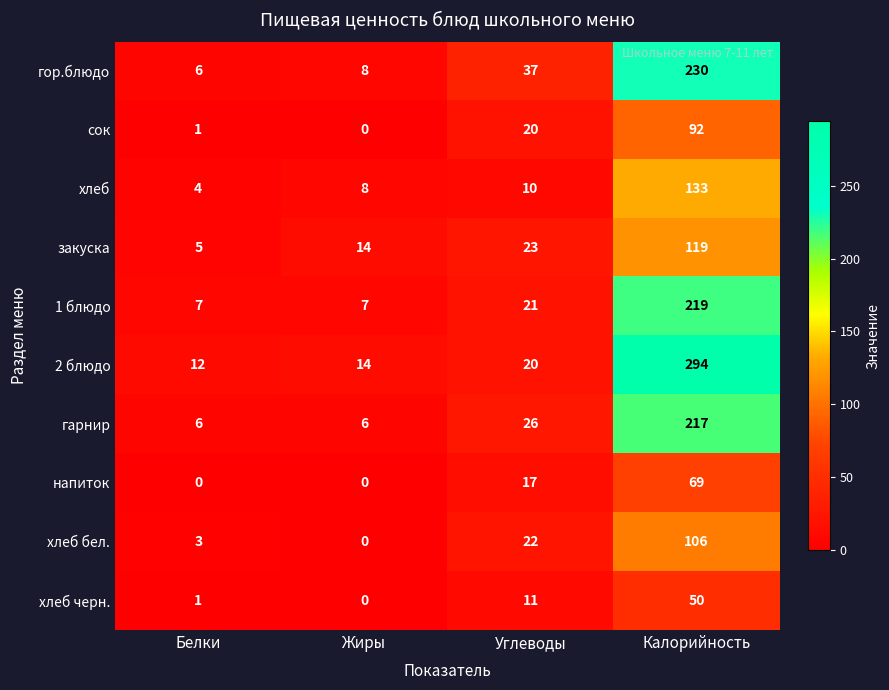

Rank the series by their maximum value, from highest to lowest.

2 блюдо, гор.блюдо, 1 блюдо, гарнир, хлеб, закуска, хлеб бел., сок, напиток, хлеб черн.